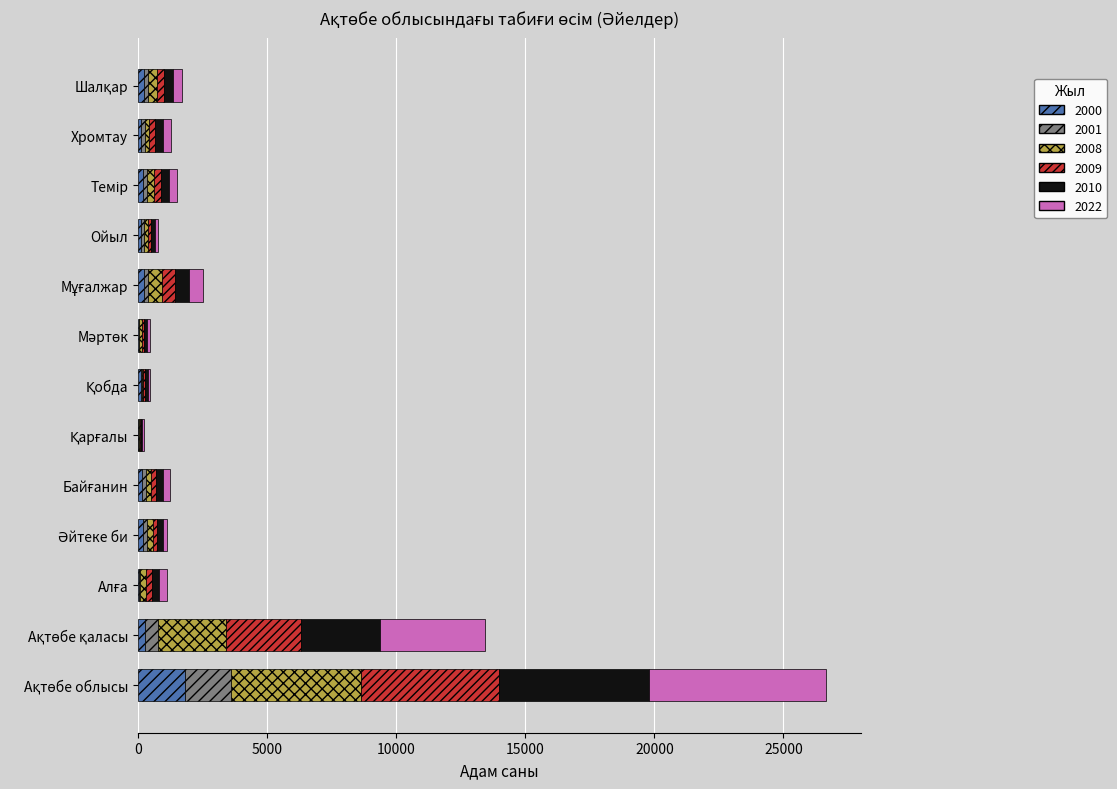

What are all the series names shown in the legend?

2000, 2001, 2008, 2009, 2010, 2022